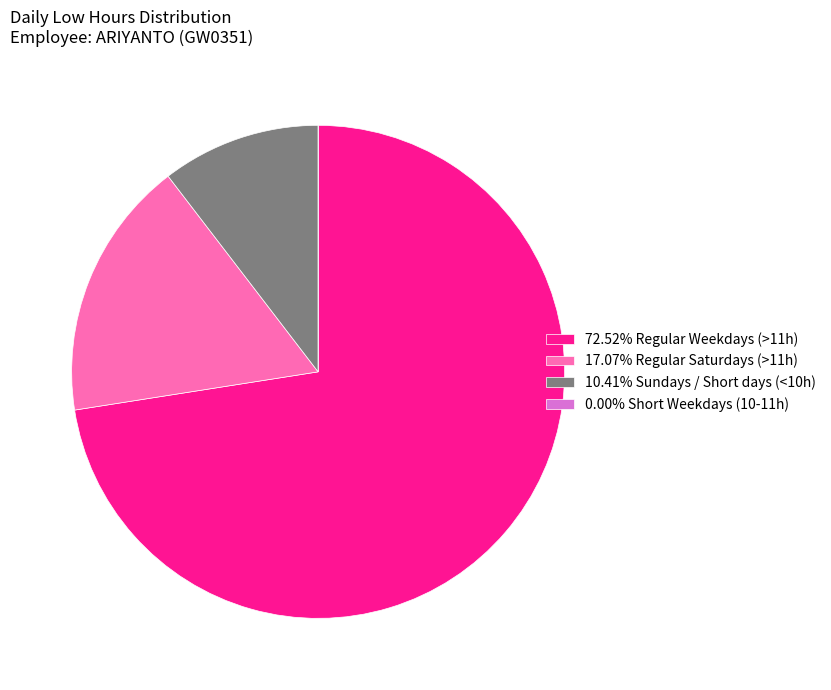

Does any single category account for the majority?

Yes